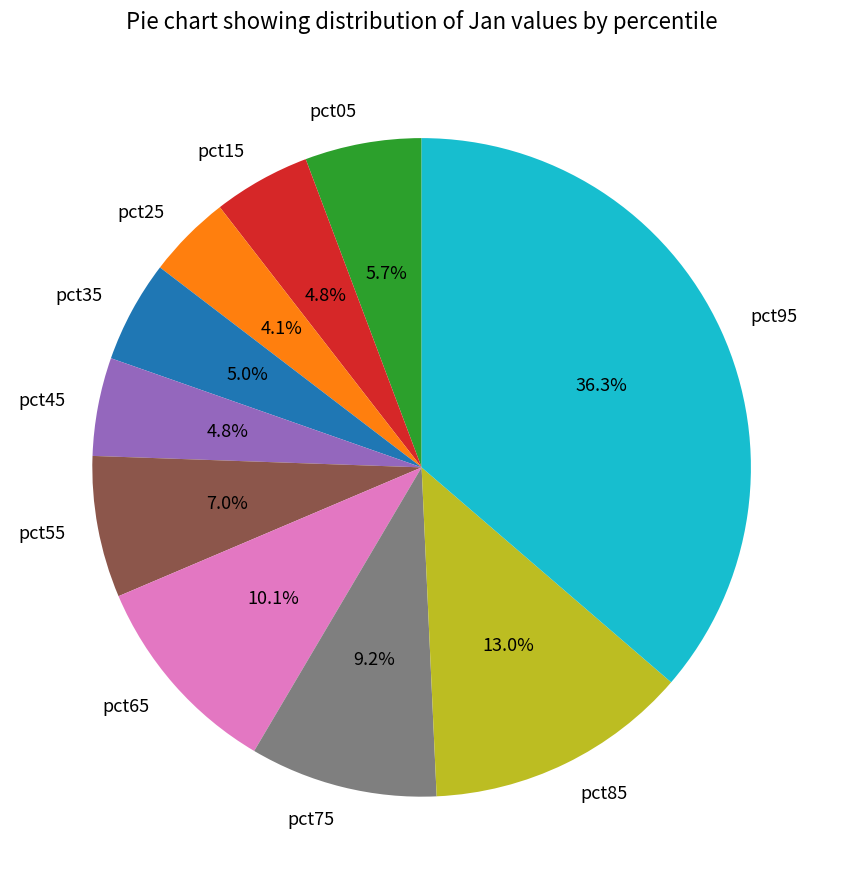

The pct85 slice represents 1% of the pie. True or false?

False